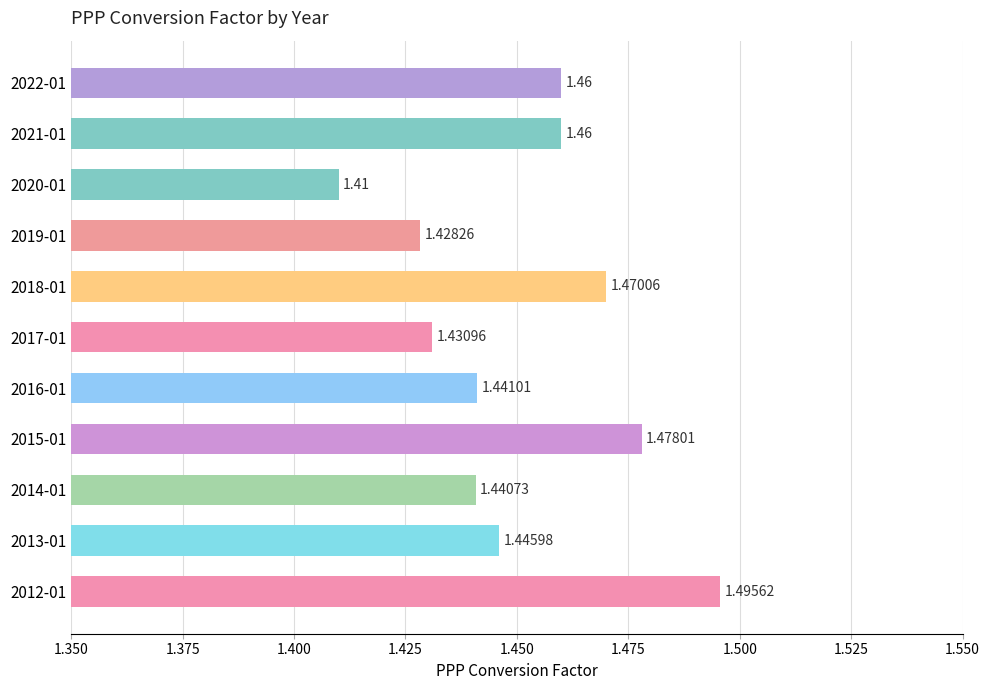

Approximately how many times larger is the value at 2022-01 compared to 2014-01?

1.0